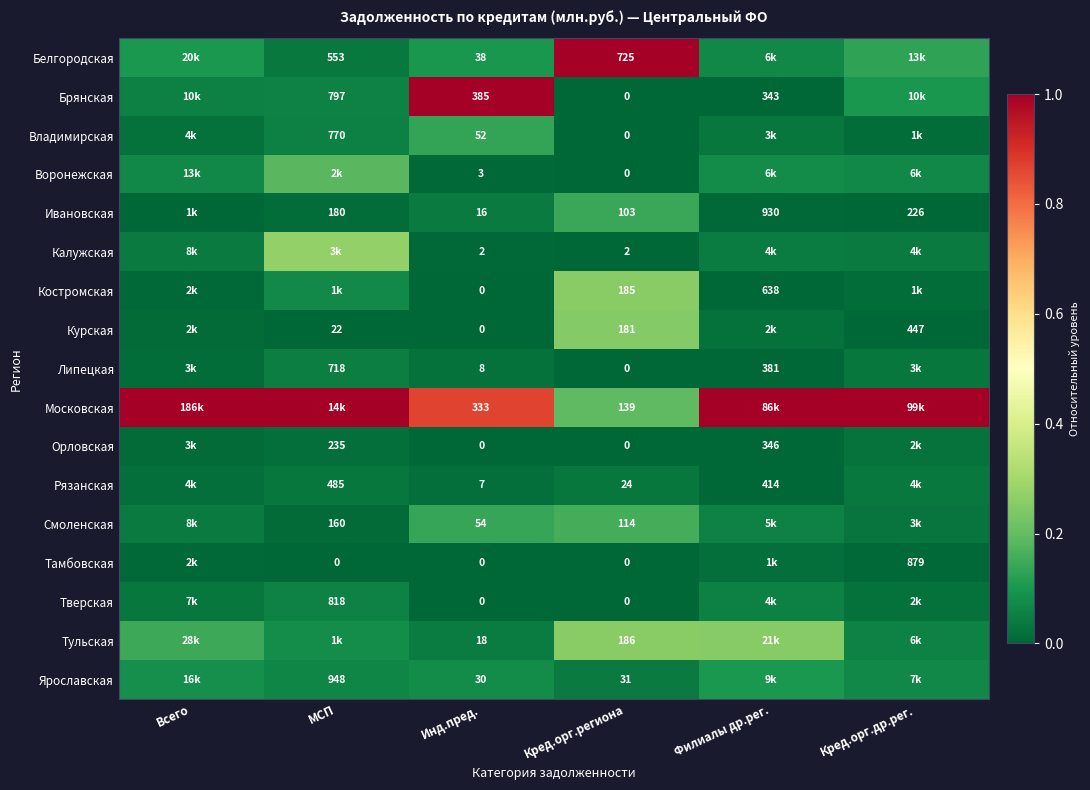

Is the value of Ивановская at Кред.орг.региона greater than the value of Тамбовская at Кред.орг.региона?

Yes